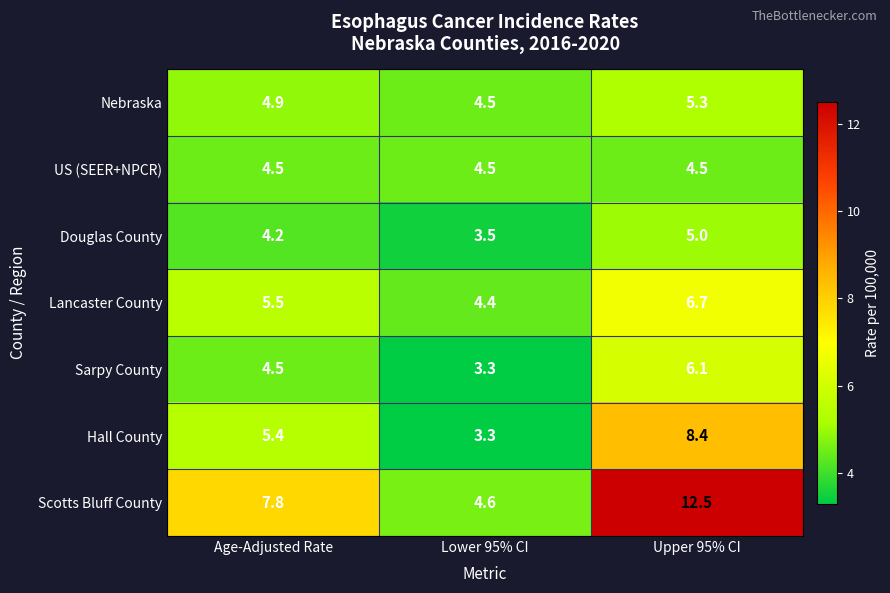

Reading left to right, what are all the values shown in this chart?

Nebraska: 4.9	4.5	5.3
US (SEER+NPCR): 4.5	4.5	4.5
Douglas County: 4.2	3.5	5.0
Lancaster County: 5.5	4.4	6.7
Sarpy County: 4.5	3.3	6.1
Hall County: 5.4	3.3	8.4
Scotts Bluff County: 7.8	4.6	12.5